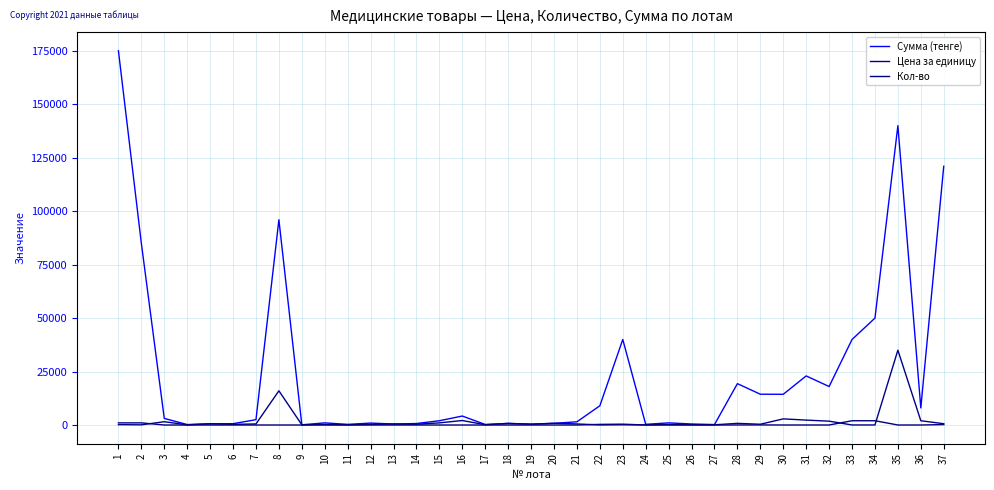

Read the Кол-во value at 1.

1000